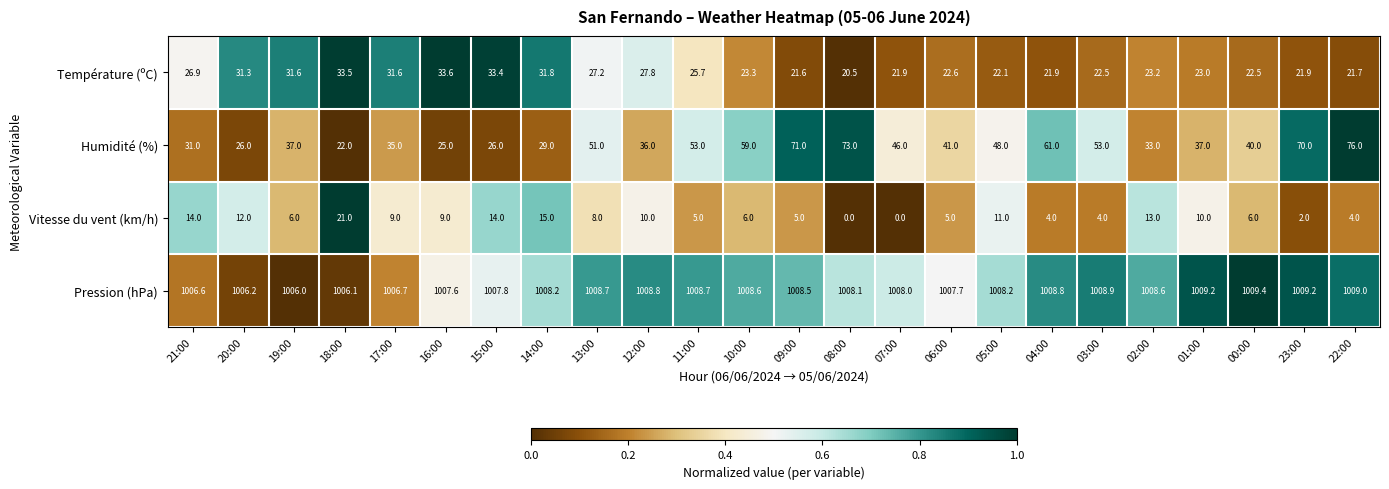

Which series has the largest range (max minus min)?

Humidité (%)